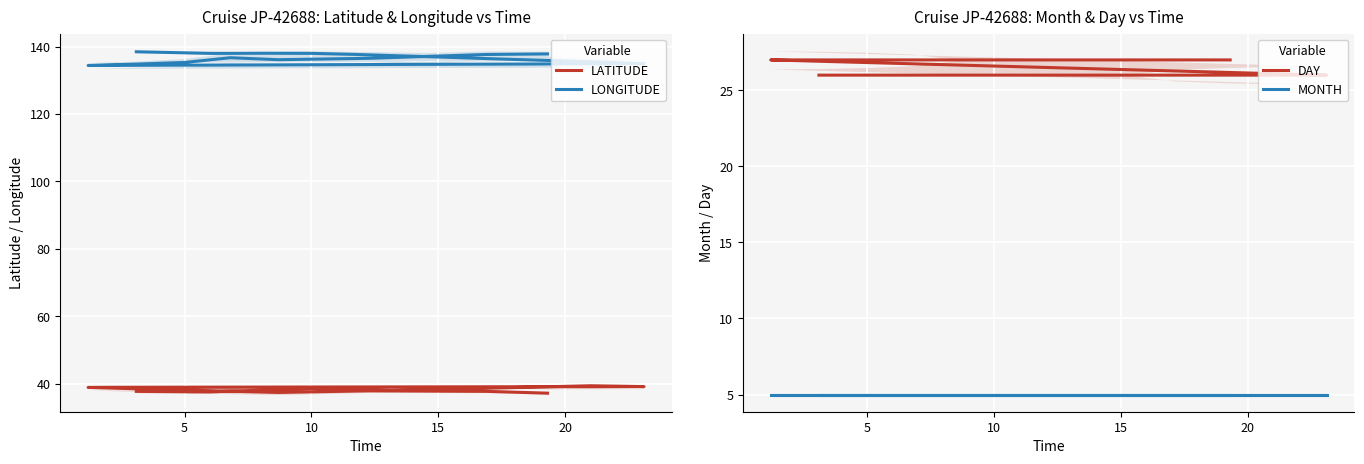

How many interior local valleys does the LATITUDE series have?

3